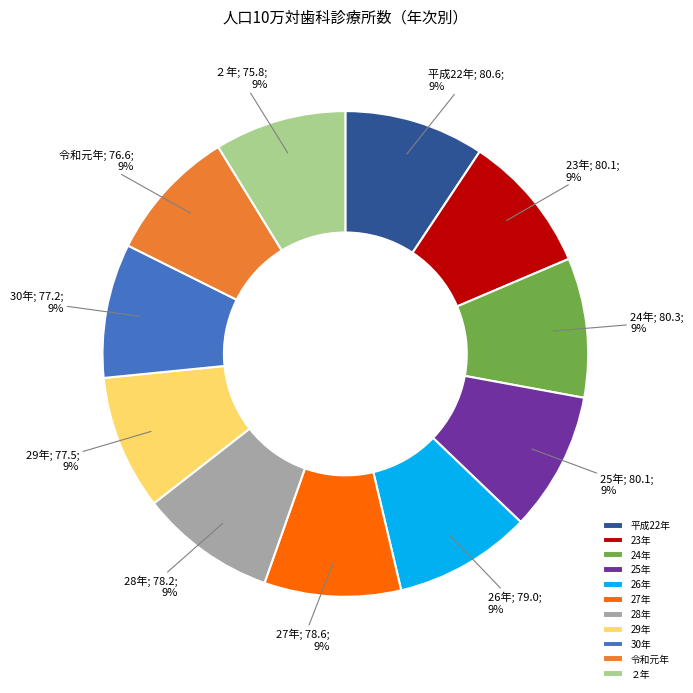

Is 30年 the majority of the pie?

No